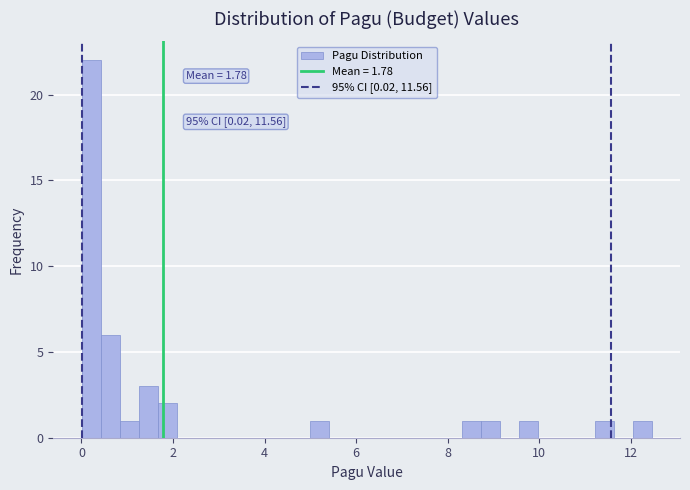

Read against the x-axis, roughly where is the centre of the tallest bar?

0.2